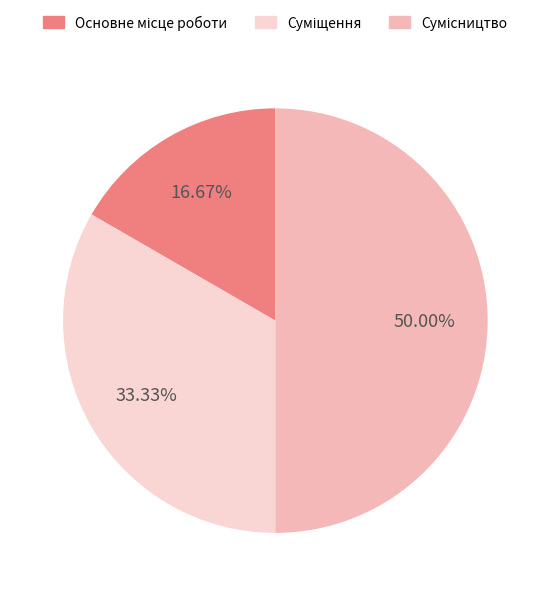

How many segments does this pie chart have?

3